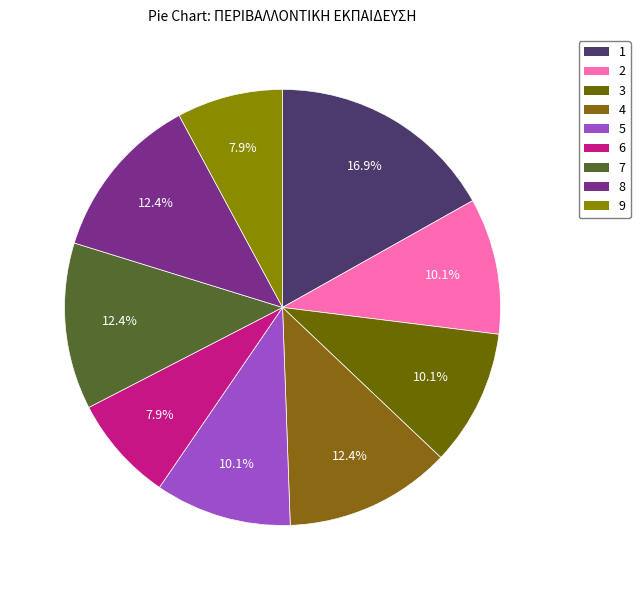

Count the number of slices in the pie.

9